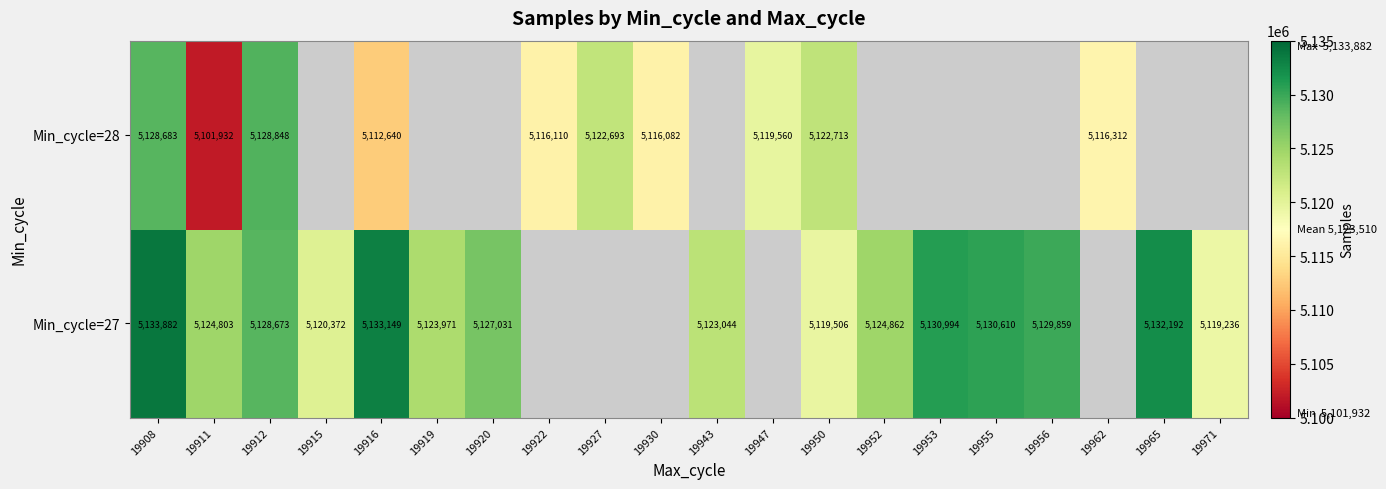

What is the difference between the highest and lowest values at 19916?

20509